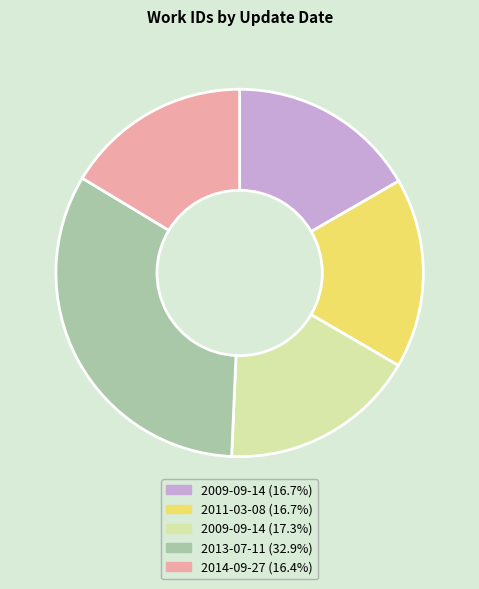

How many slices are in this pie chart?

5